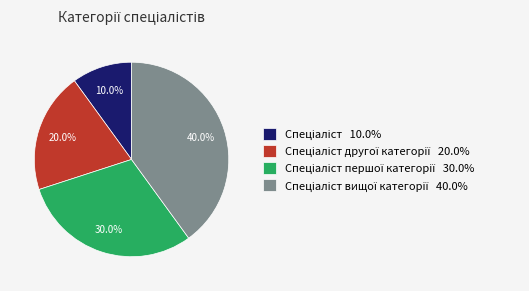

Is there a majority slice in this chart?

No